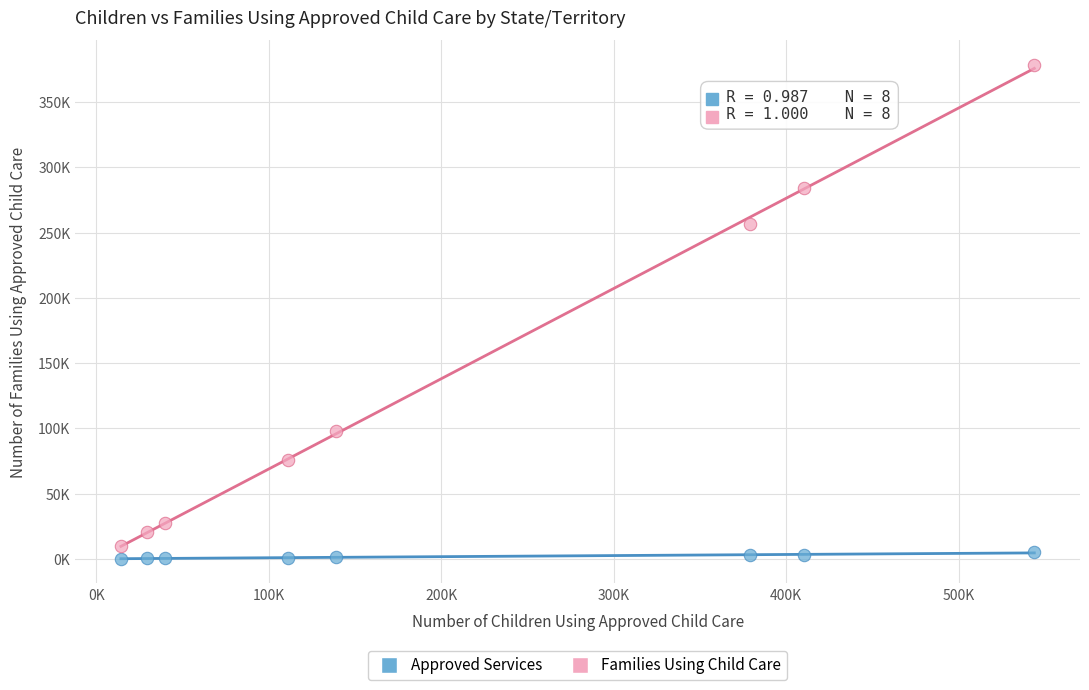

Which series reaches the maximum Y coordinate?

Families Using Child Care